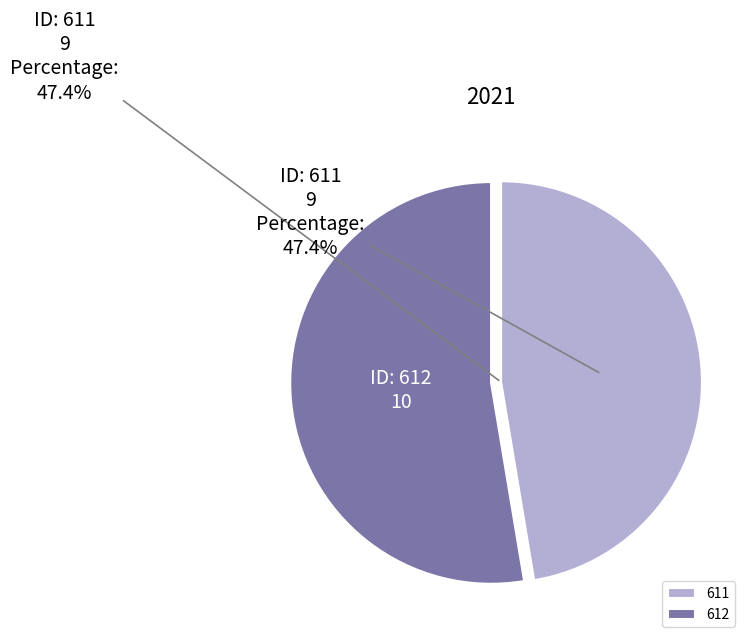

Is it true that 612 is 53% of the pie?

True